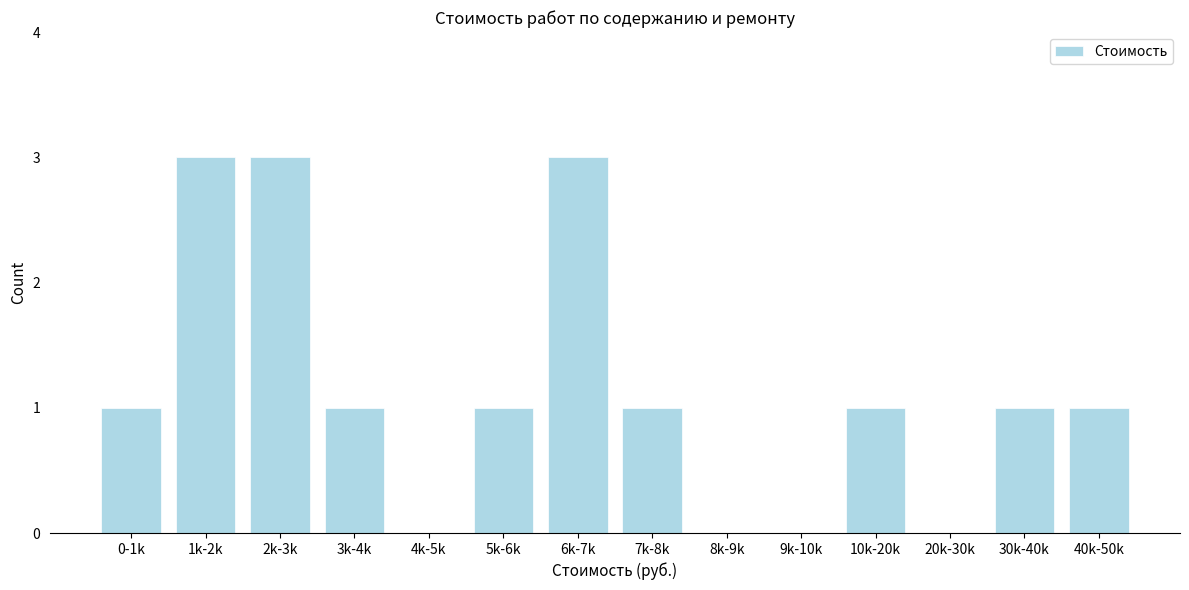

Reading right to left, list all the values displayed in this chart.

40k-50k=1	30k-40k=1	20k-30k=0	10k-20k=1	9k-10k=0	8k-9k=0	7k-8k=1	6k-7k=3	5k-6k=1	4k-5k=0	3k-4k=1	2k-3k=3	1k-2k=3	0-1k=1